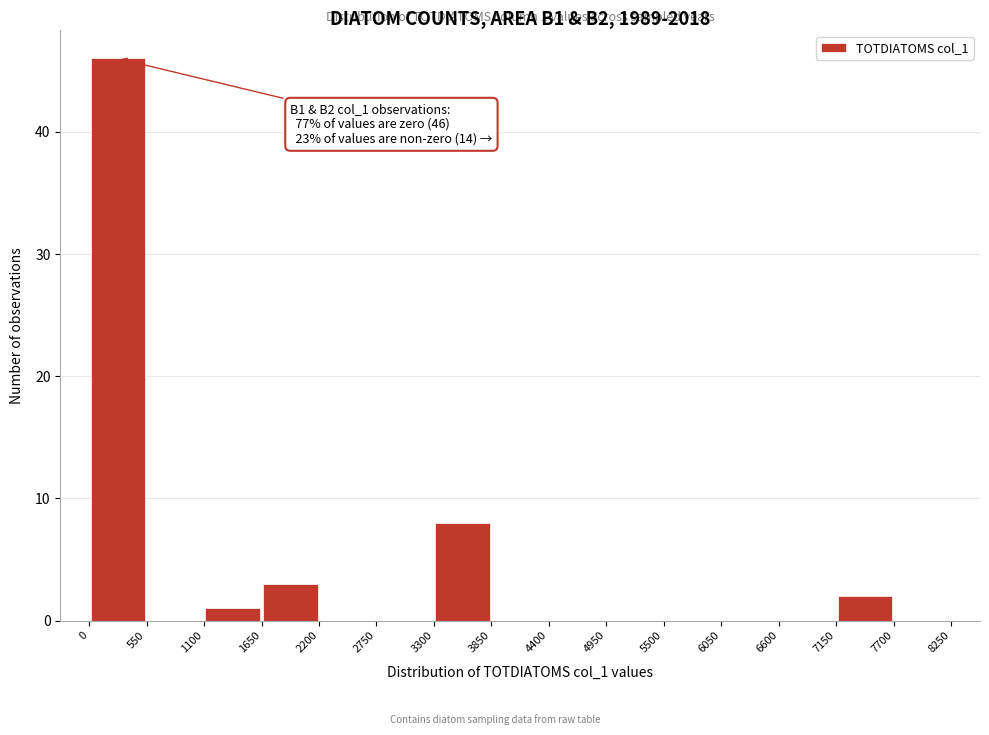

Over which range of the x-axis is the bar tallest?

0 to 550